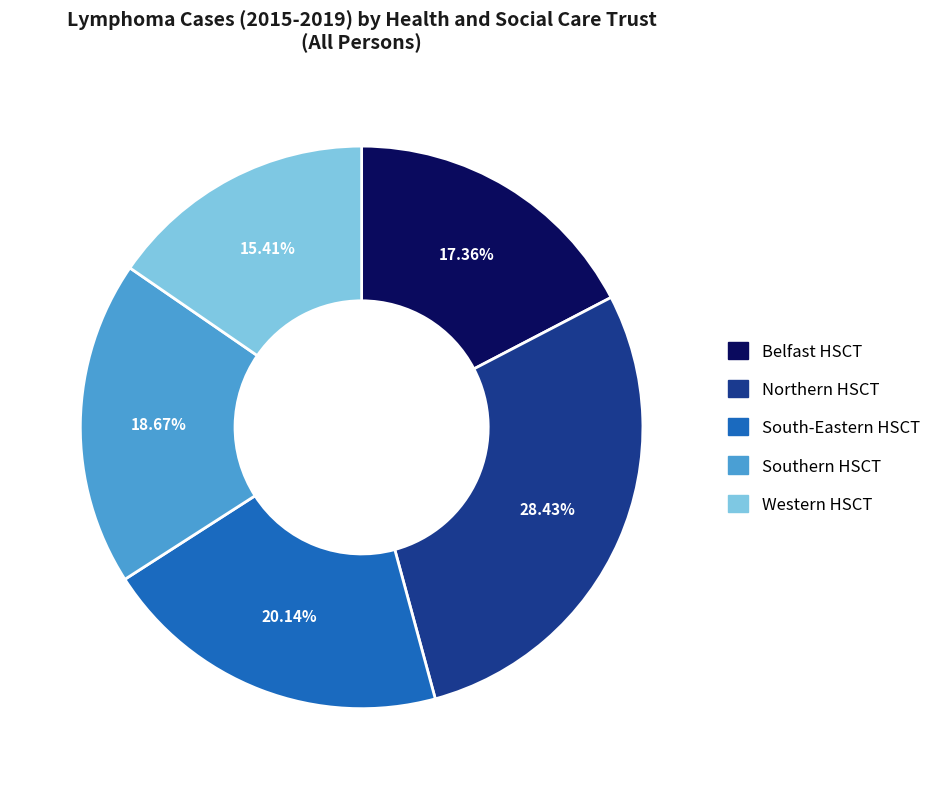

Is South-Eastern HSCT the majority of the pie?

No